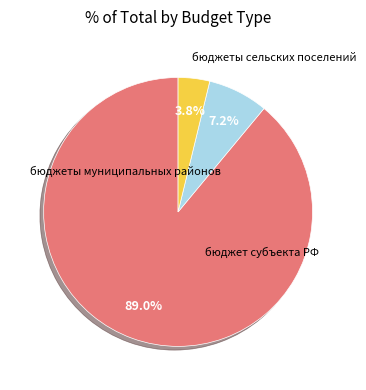

Which slice is the smallest?

бюджеты сельских поселений